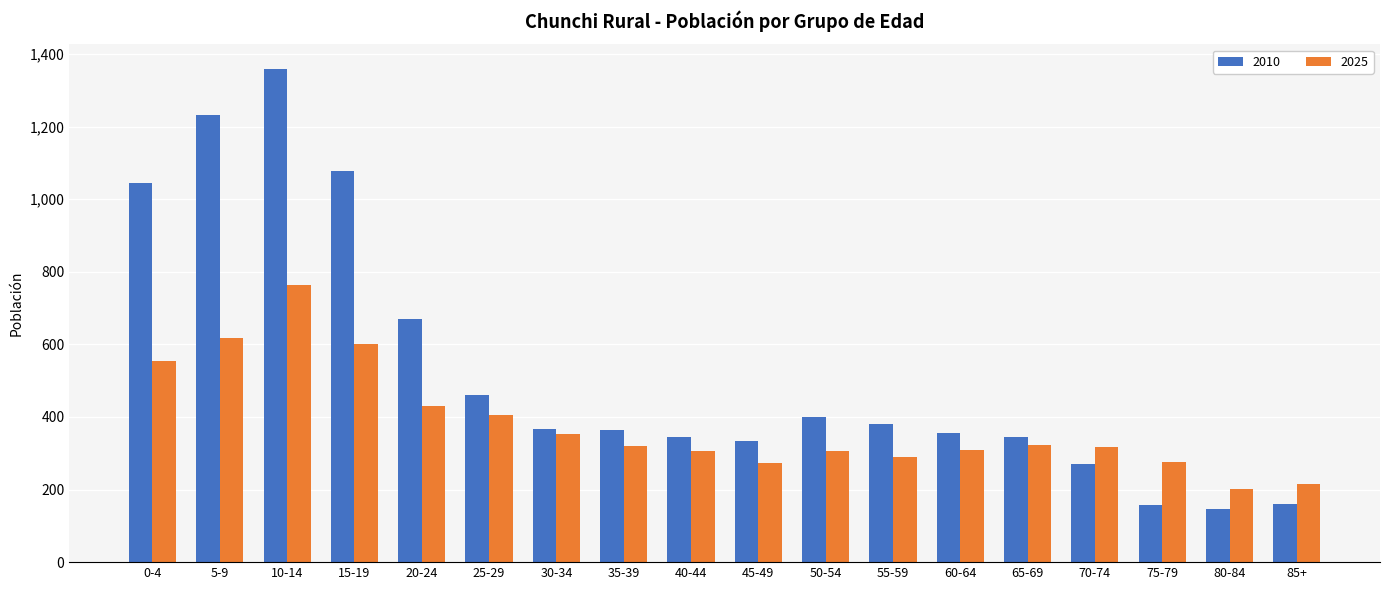

The 2010 series shows 138 at 60-64. True or false?

False